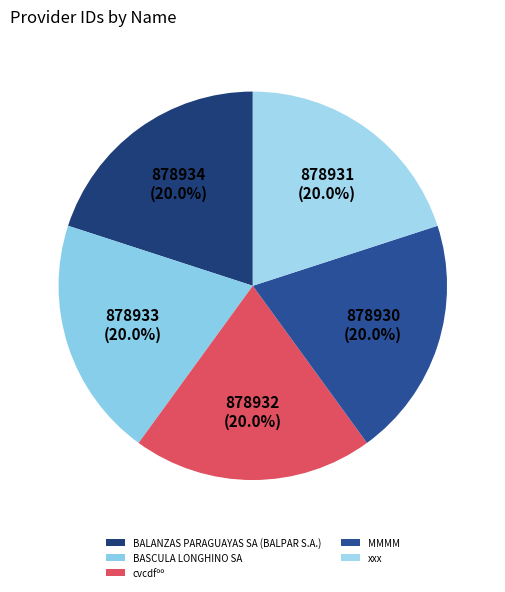

To the nearest percent, what portion does BALANZAS PARAGUAYAS SA (BALPAR S.A.) represent?

20%